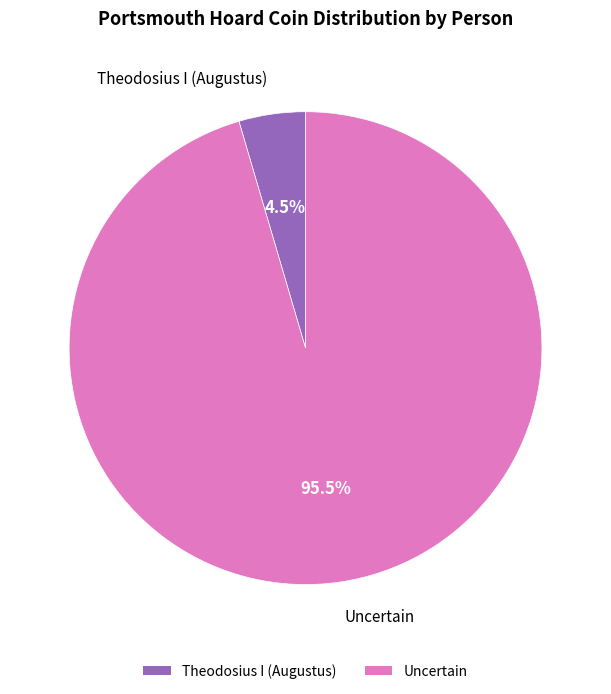

Which has a higher value, Theodosius I (Augustus) or Uncertain?

Uncertain